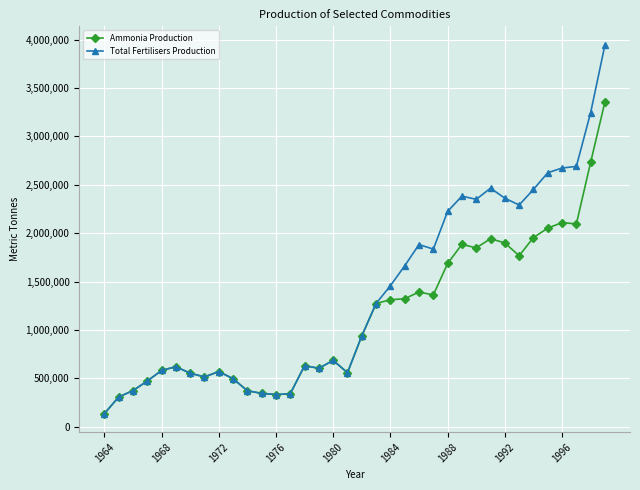

Which series has the largest total across all categories?

Total Fertilisers Production